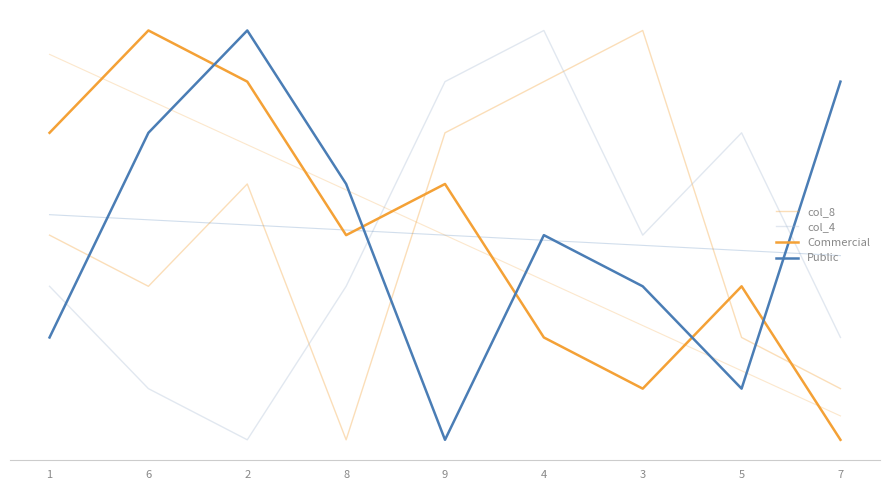

At how many categories does at least one series exceed 1?

9